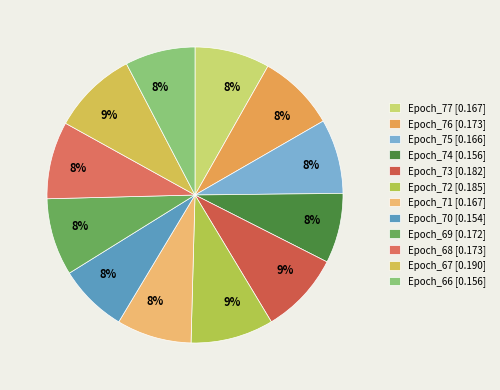

Is Epoch_76 the majority of the pie?

No